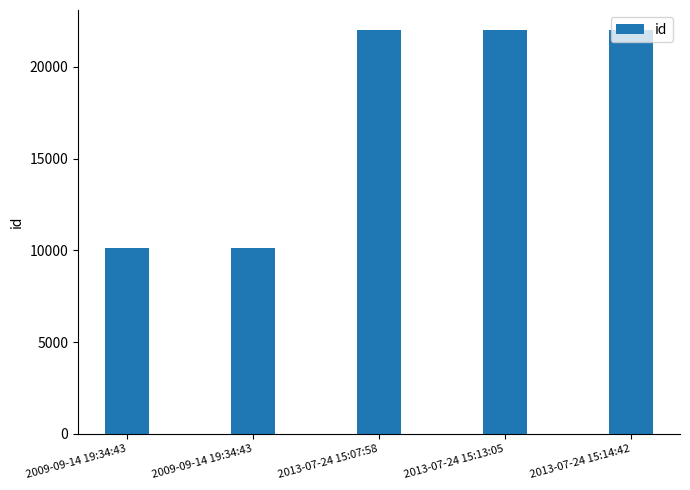

What is the minimum value shown in the chart?

10106